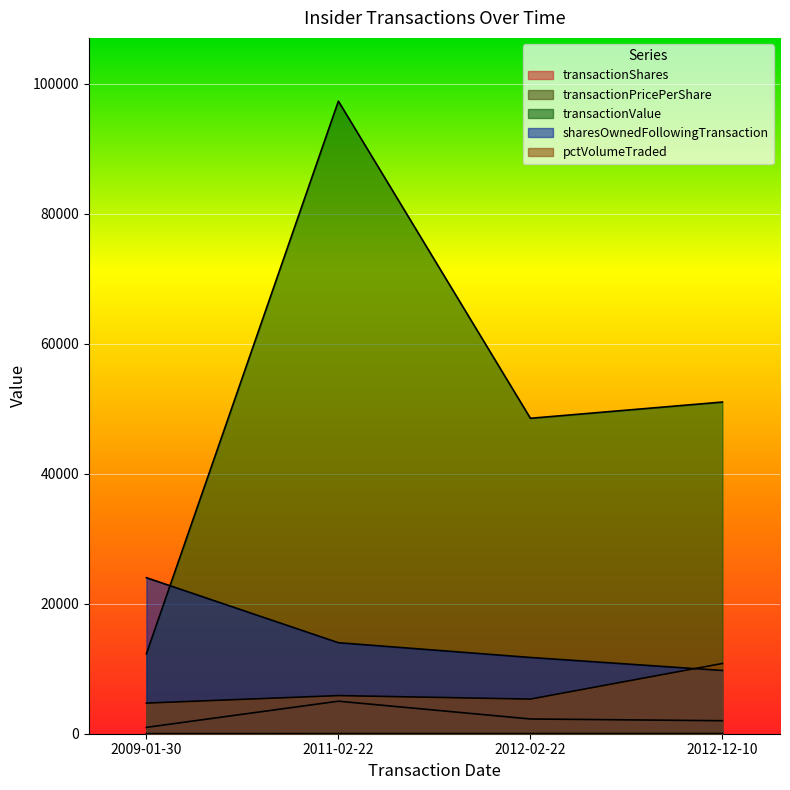

The value of sharesOwnedFollowingTransaction at 2011-02-22 is 14002.0. True or false?

True